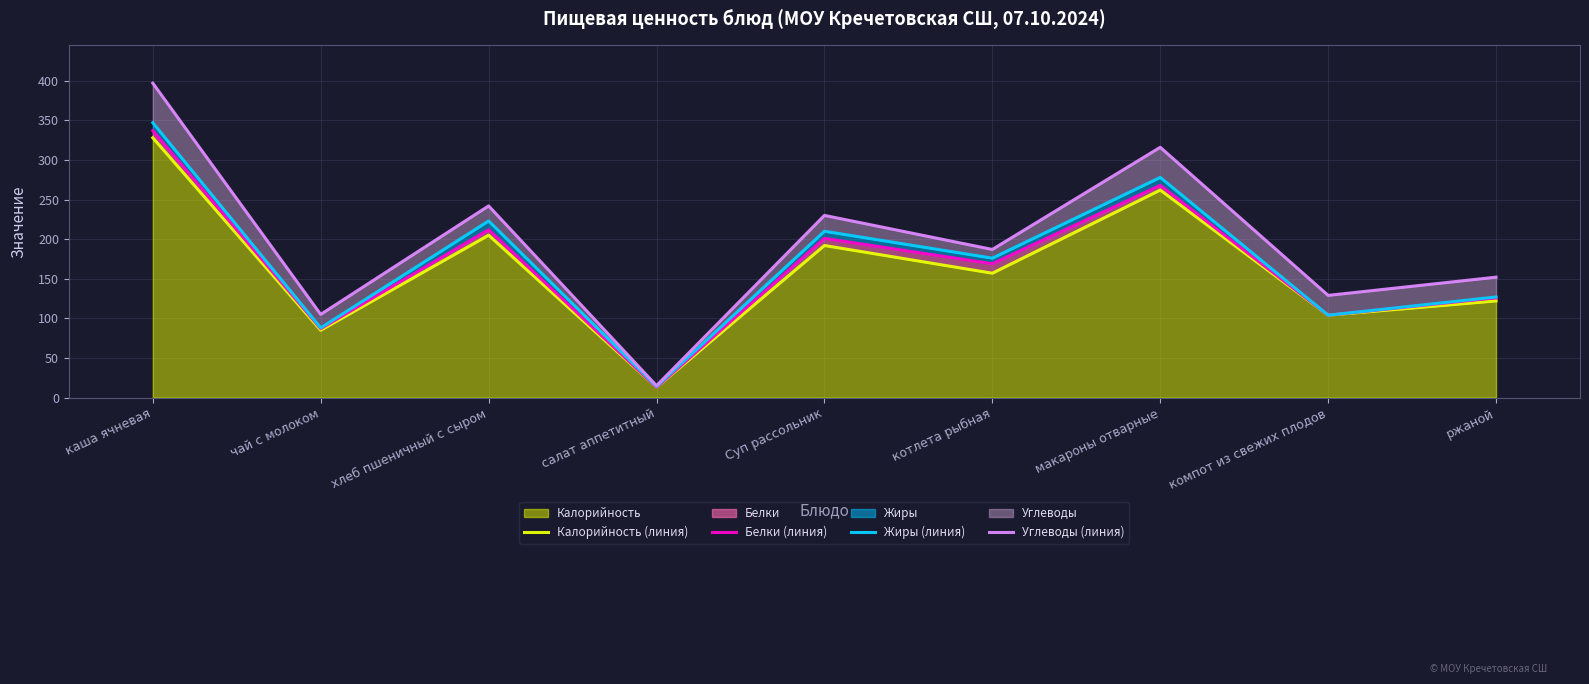

Reading left to right, list all the values displayed in this chart.

Калорийность (линия): каша ячневая=328	чай с молоком=85	хлеб пшеничный с сыром=205	салат аппетитный=13	Суп рассольник=192	котлета рыбная=157	макароны отварные=262	компот из свежих плодов=104	ржаной=122
Белки (линия): каша ячневая=337	чай с молоком=87	хлеб пшеничный с сыром=212	салат аппетитный=13	Суп рассольник=201	котлета рыбная=169	макароны отварные=268	компот из свежих плодов=104	ржаной=126
Жиры (линия): каша ячневая=347	чай с молоком=88	хлеб пшеничный с сыром=223	салат аппетитный=14	Суп рассольник=210	котлета рыбная=176	макароны отварные=278	компот из свежих плодов=104	ржаной=127
Углеводы (линия): каша ячневая=397	чай с молоком=105	хлеб пшеничный с сыром=242	салат аппетитный=15	Суп рассольник=230	котлета рыбная=187	макароны отварные=316	компот из свежих плодов=129	ржаной=152